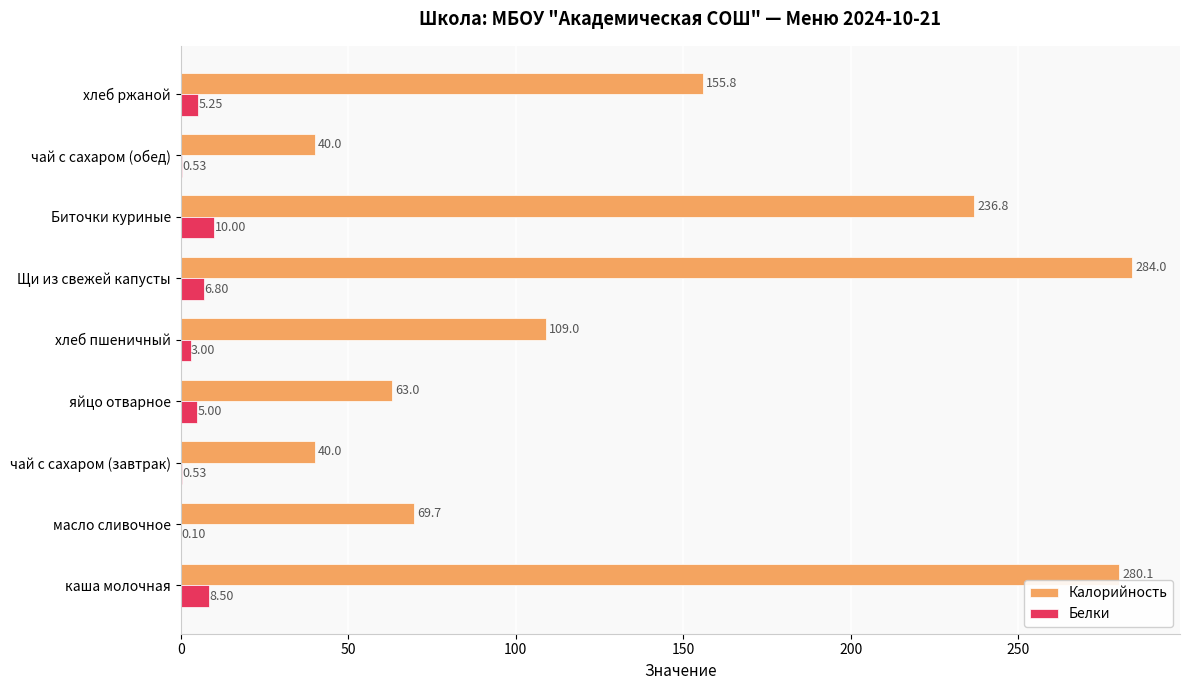

Which series has the widest spread of values?

Калорийность